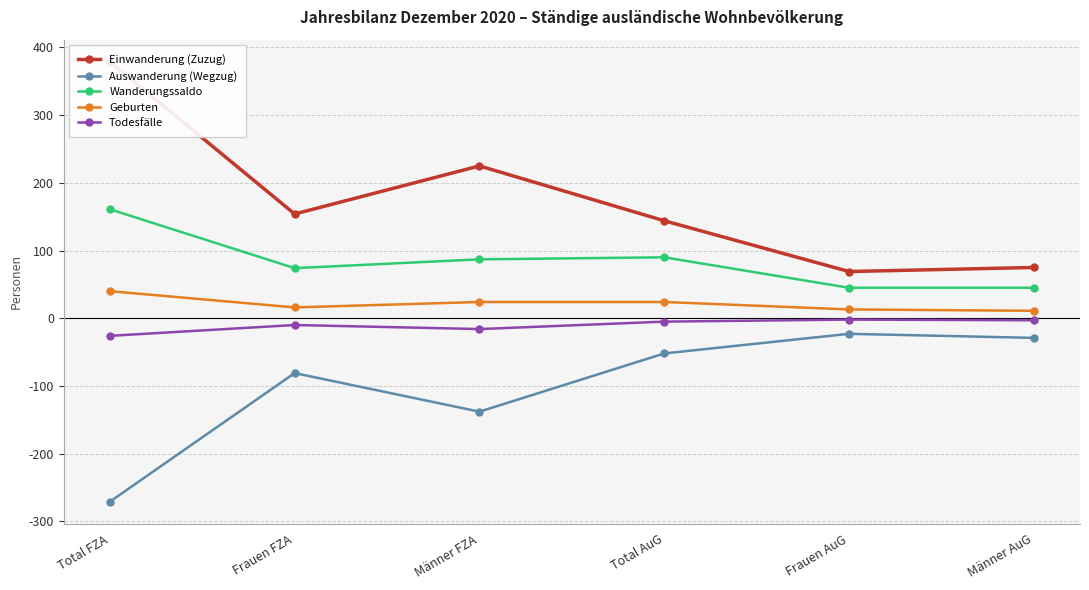

What is the value of the Todesfälle point at the 6th from the left?

-3